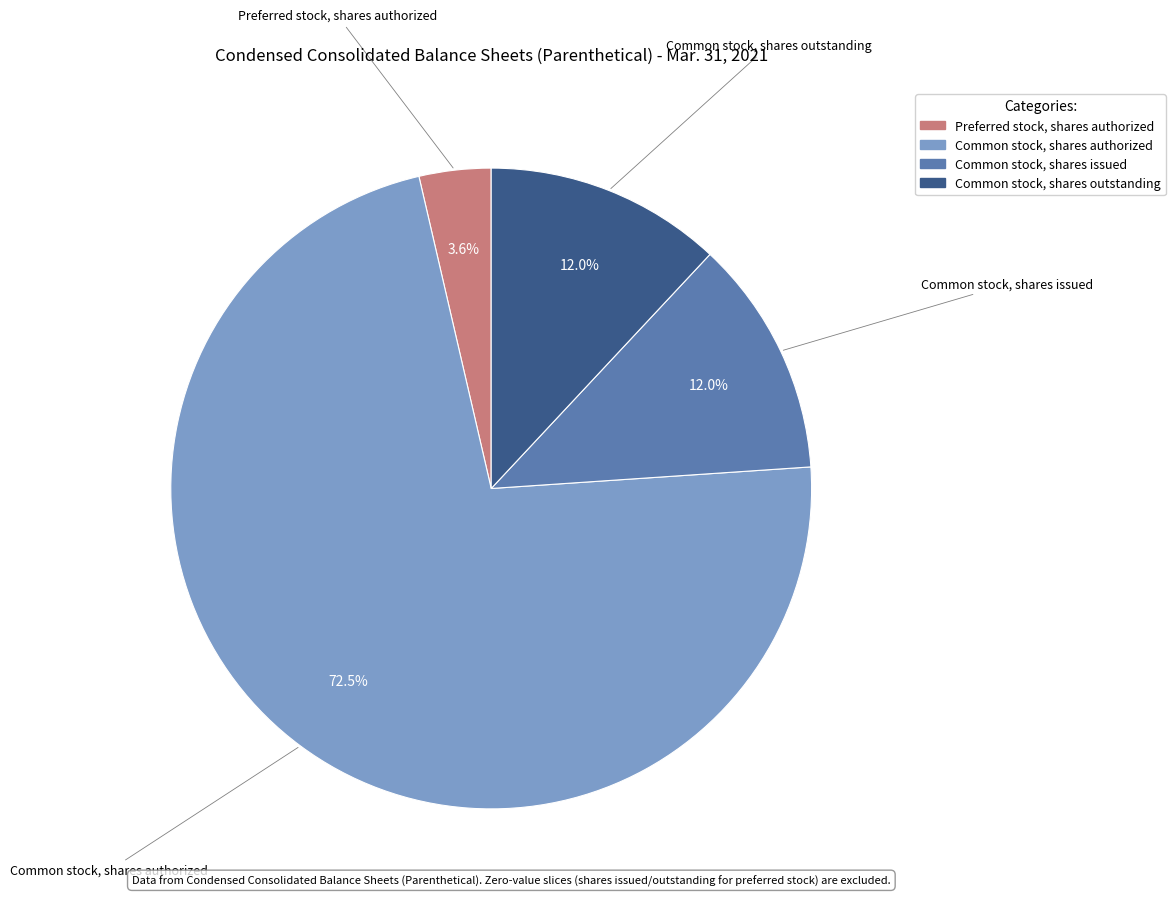

Does any single category account for the majority?

Yes